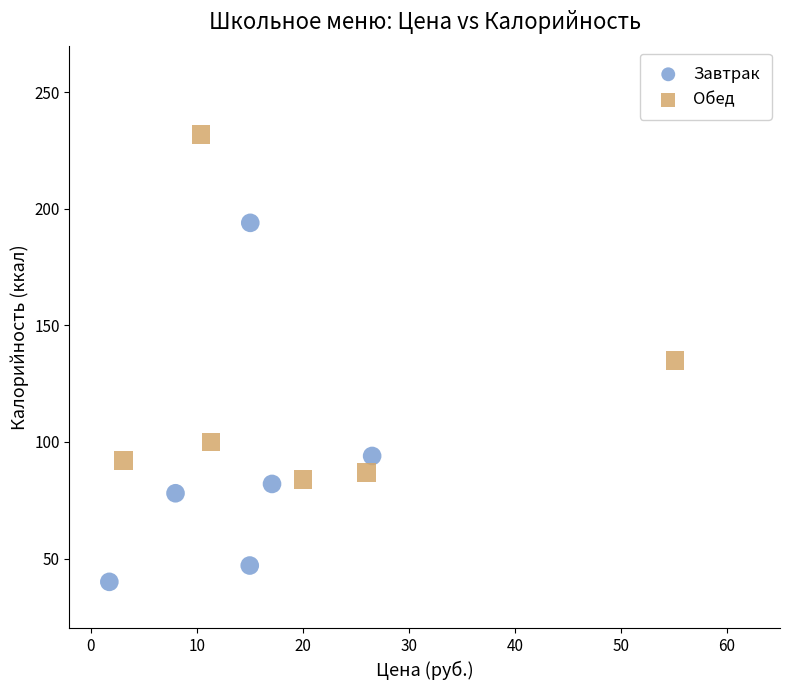

Which series reaches the minimum Y coordinate?

Завтрак